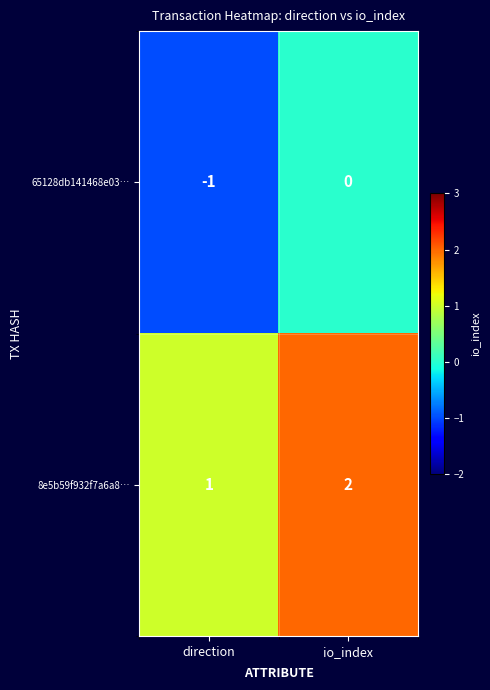

At which category is the sum across all series the highest?

io_index